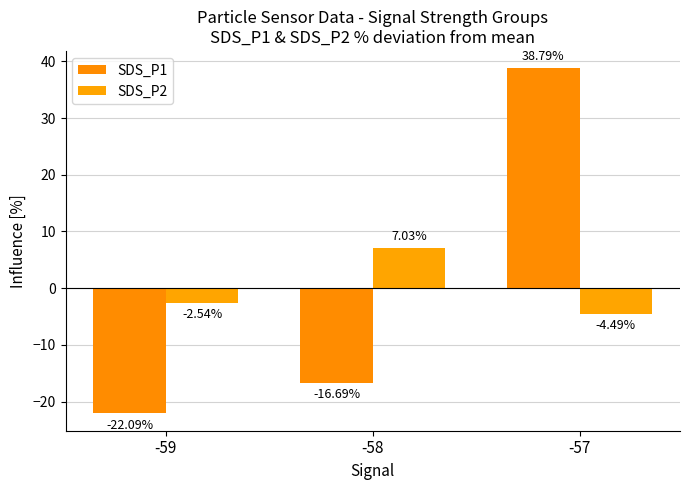

Which series changed the most between -58 and -57?

SDS_P1